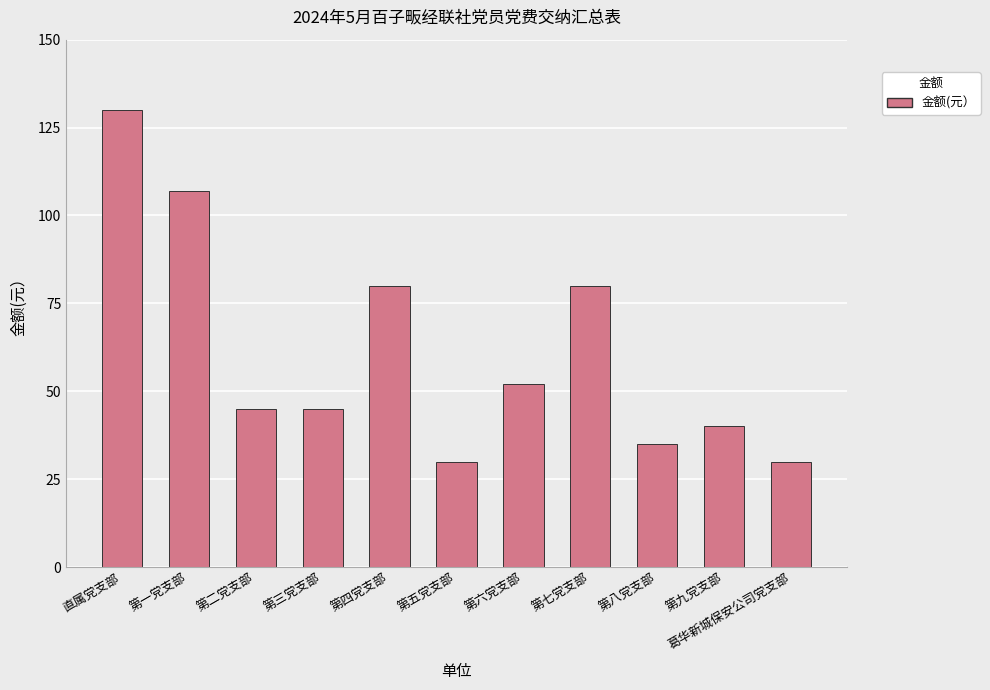

What is the ratio of the value at 第四党支部 to the value at 第一党支部?

0.7